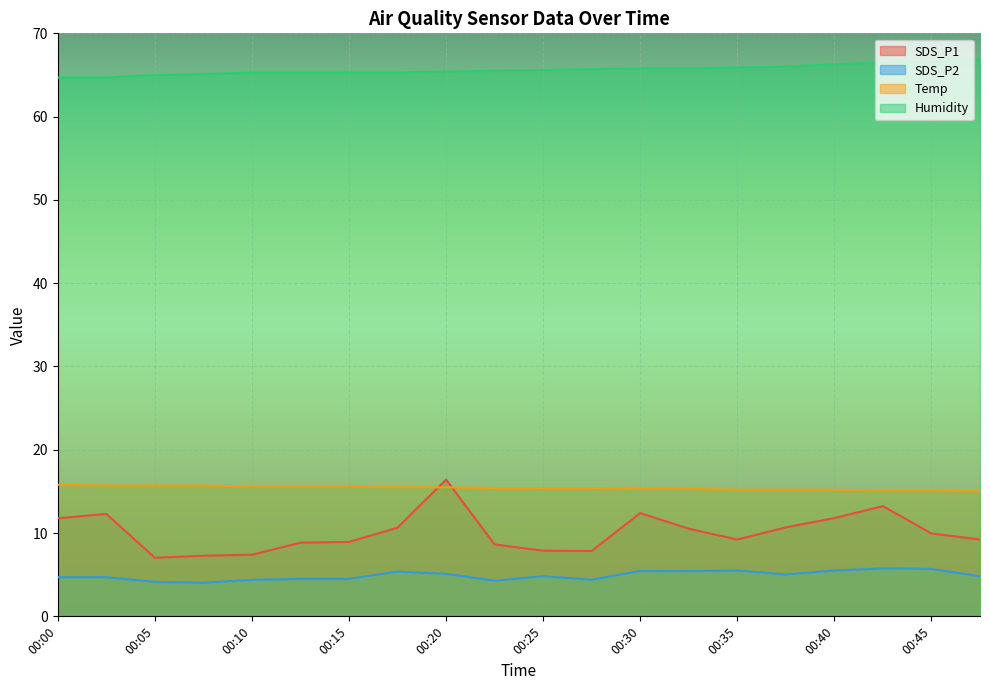

List the series in order of their peak value, highest first.

Humidity, SDS_P1, Temp, SDS_P2